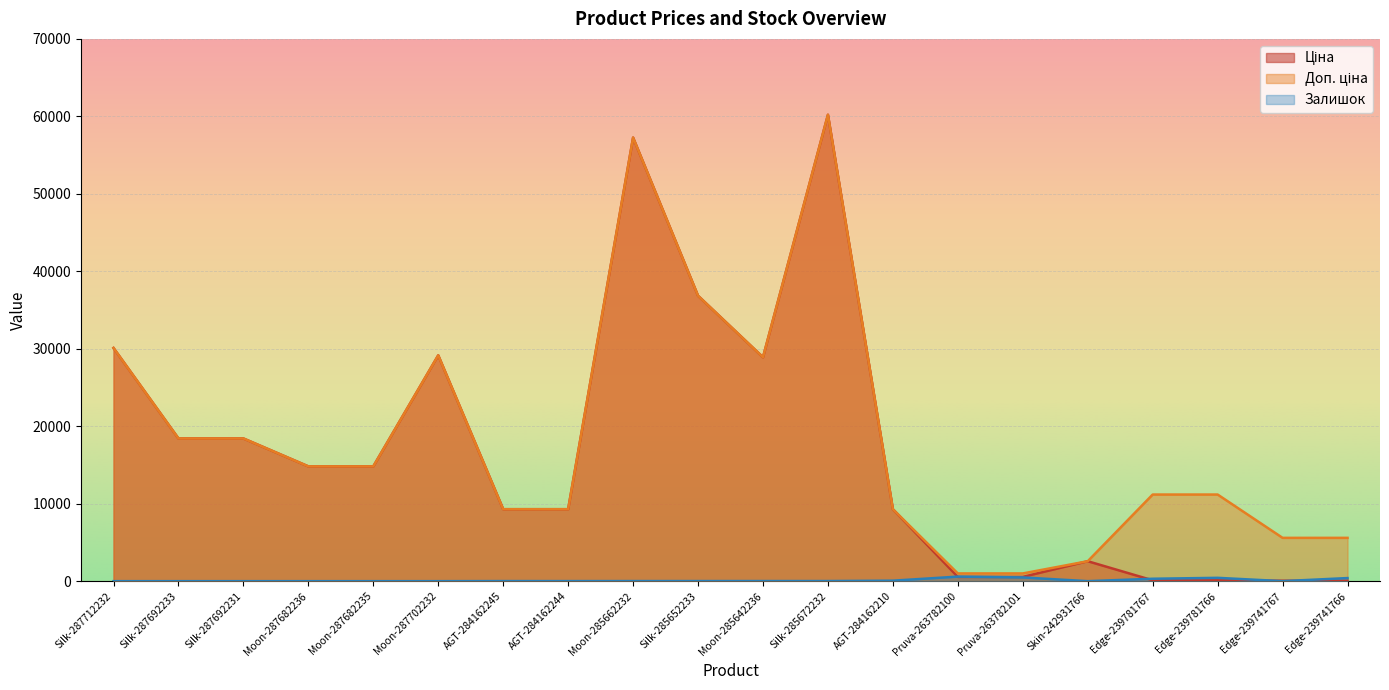

True or false: Залишок has a value of 481.0 at Pruva-263782101.

True